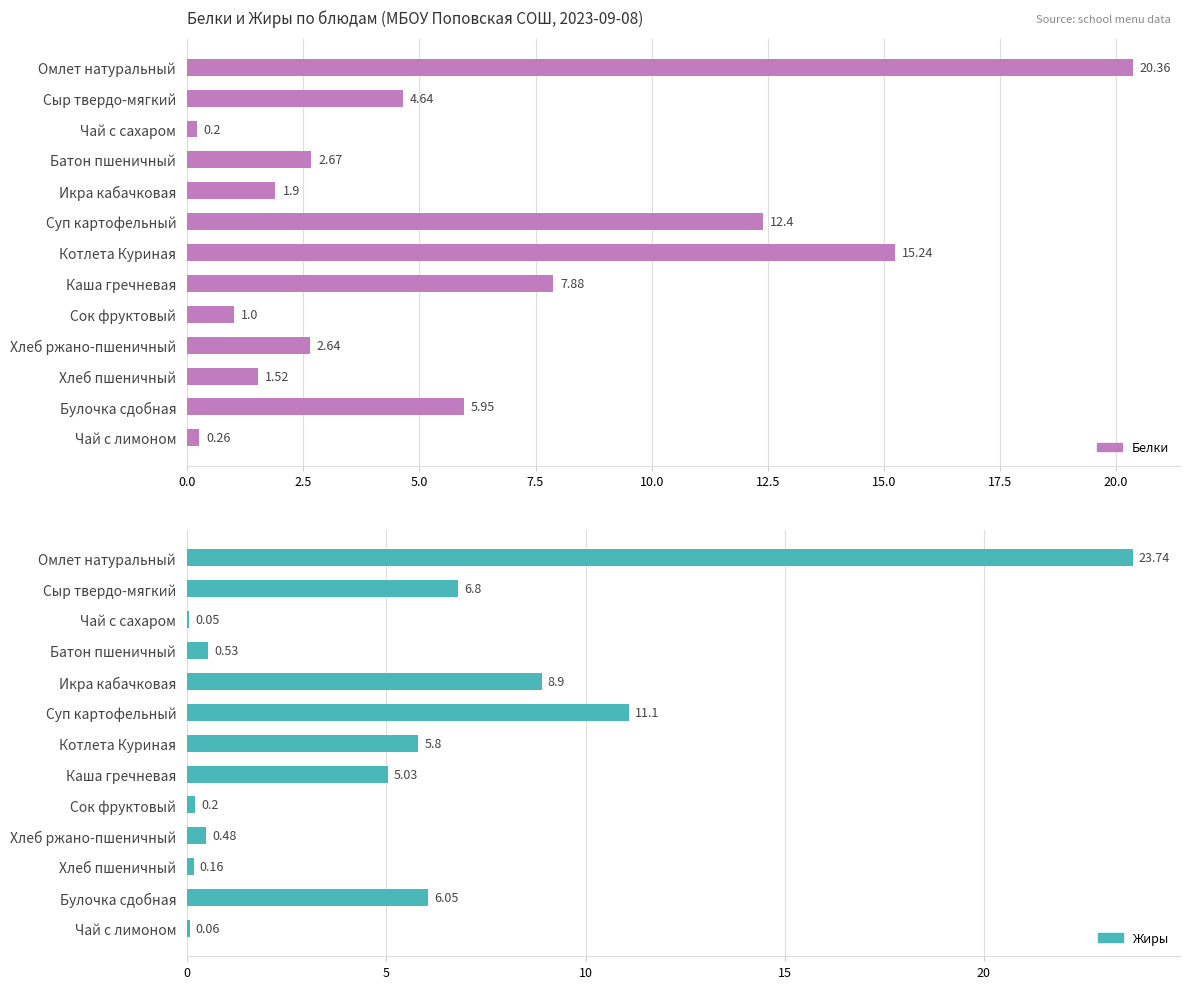

What is the difference between the highest and lowest values at Батон пшеничный?

2.1